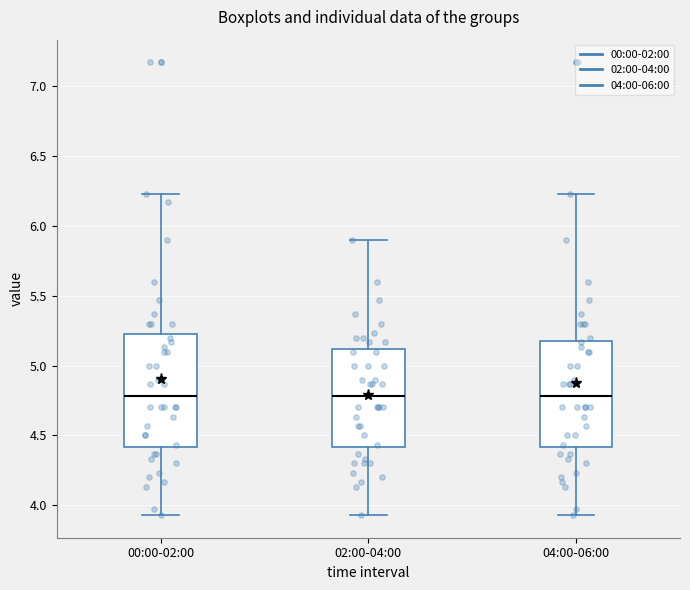

Reading left to right, transcribe this box plot: for each box, give where its median line is, the range the box spans, and where its two whiskers end, as read against the y-axis. The values are not printed on the chart, so give them approximately, as read against the axis.

00:00-02:00: median 4.80, box 4.40 to 5.25, whiskers 3.95 to 6.25
02:00-04:00: median 4.80, box 4.40 to 5.10, whiskers 3.95 to 5.90
04:00-06:00: median 4.80, box 4.40 to 5.20, whiskers 3.95 to 6.25